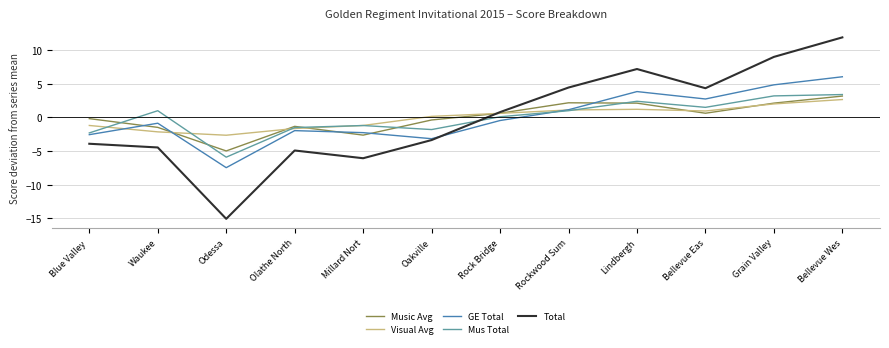

Count the number of data series in this chart.

5